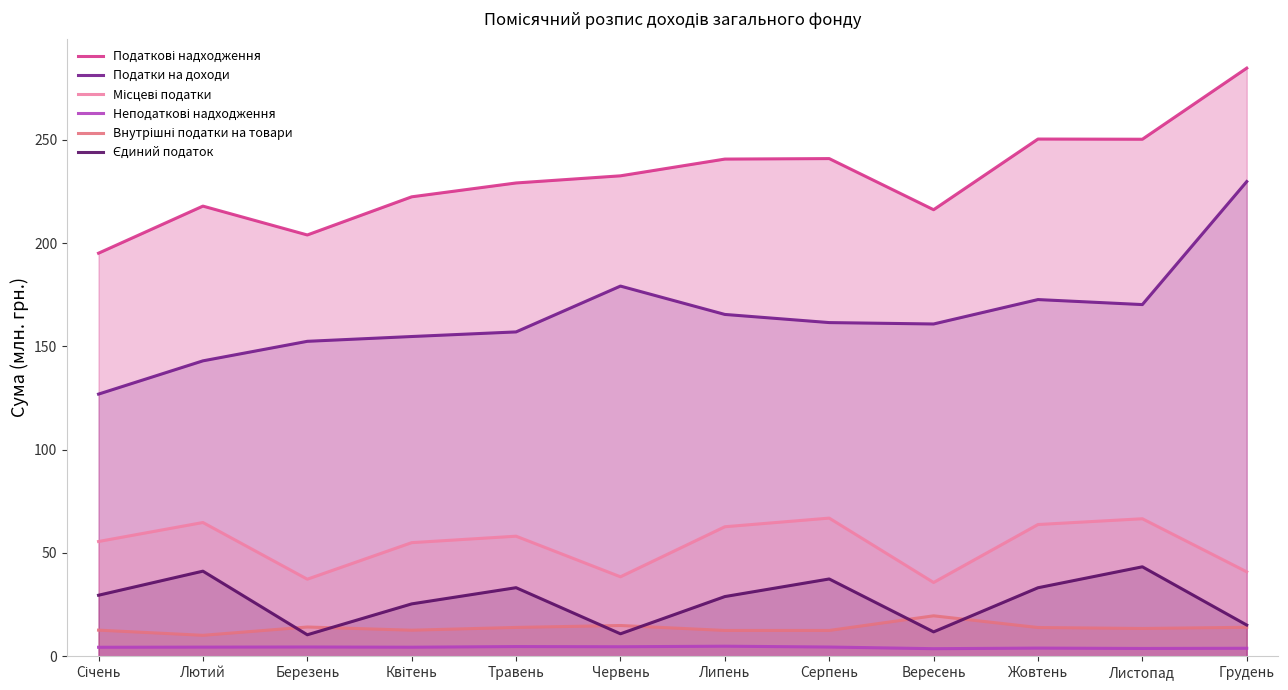

How many intersections are there between Внутрішні податки на товари and Єдиний податок?

6